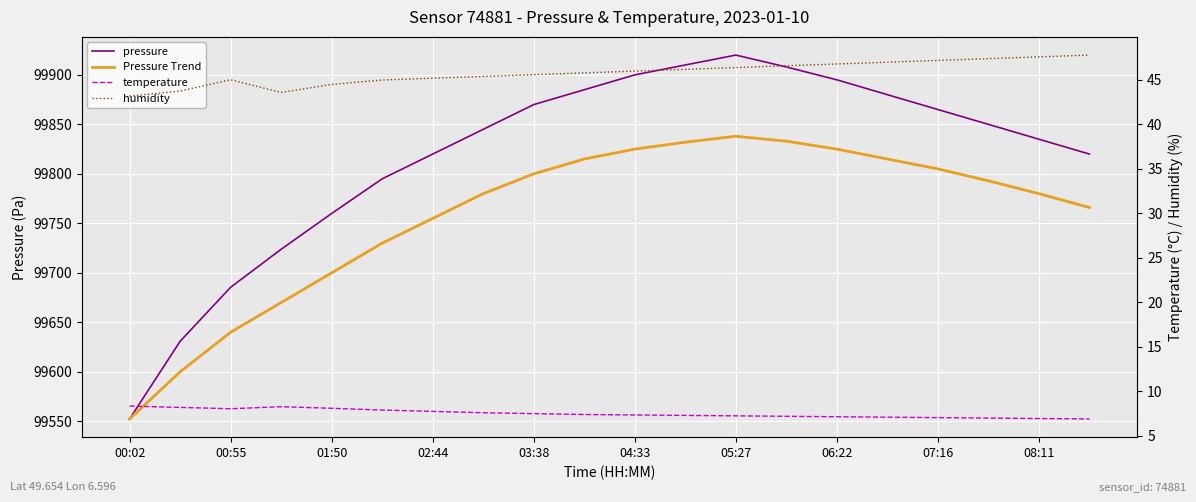

True or false: temperature and Pressure Trend intersect in this chart.

False